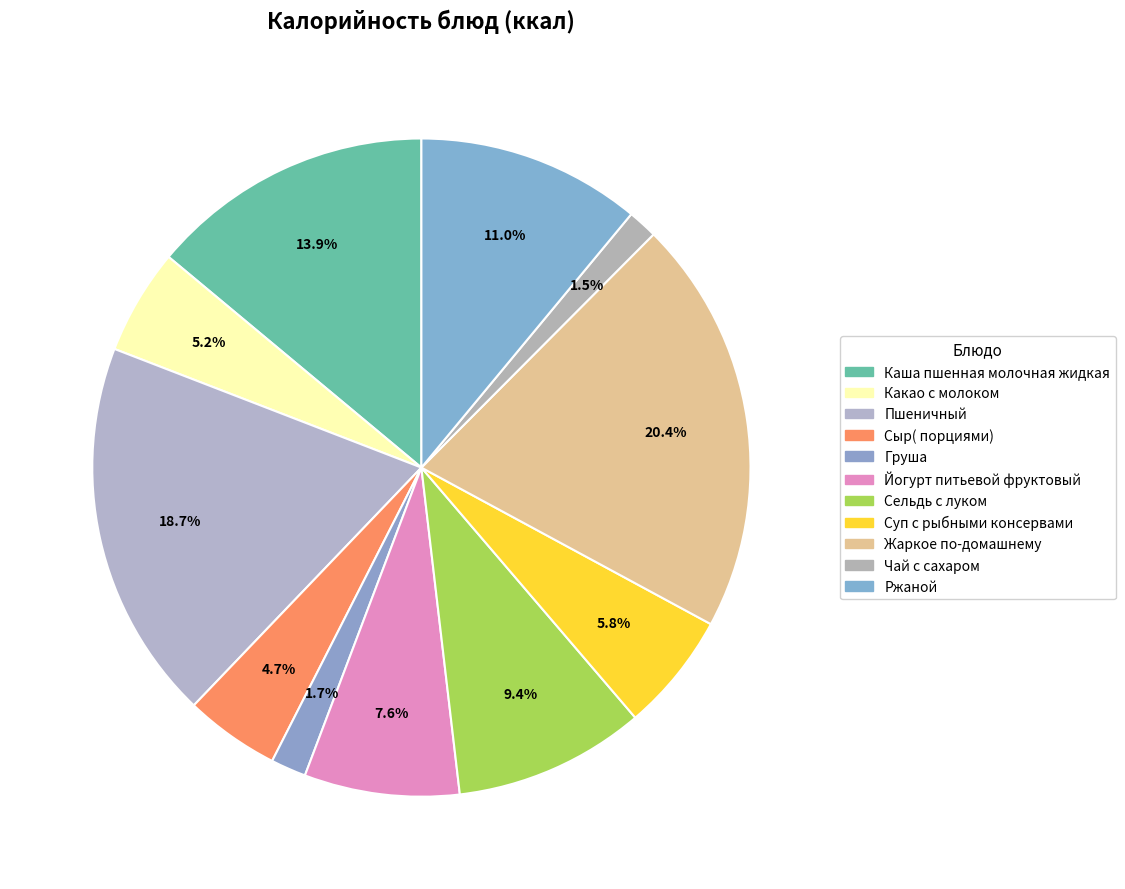

How many segments does this pie chart have?

11